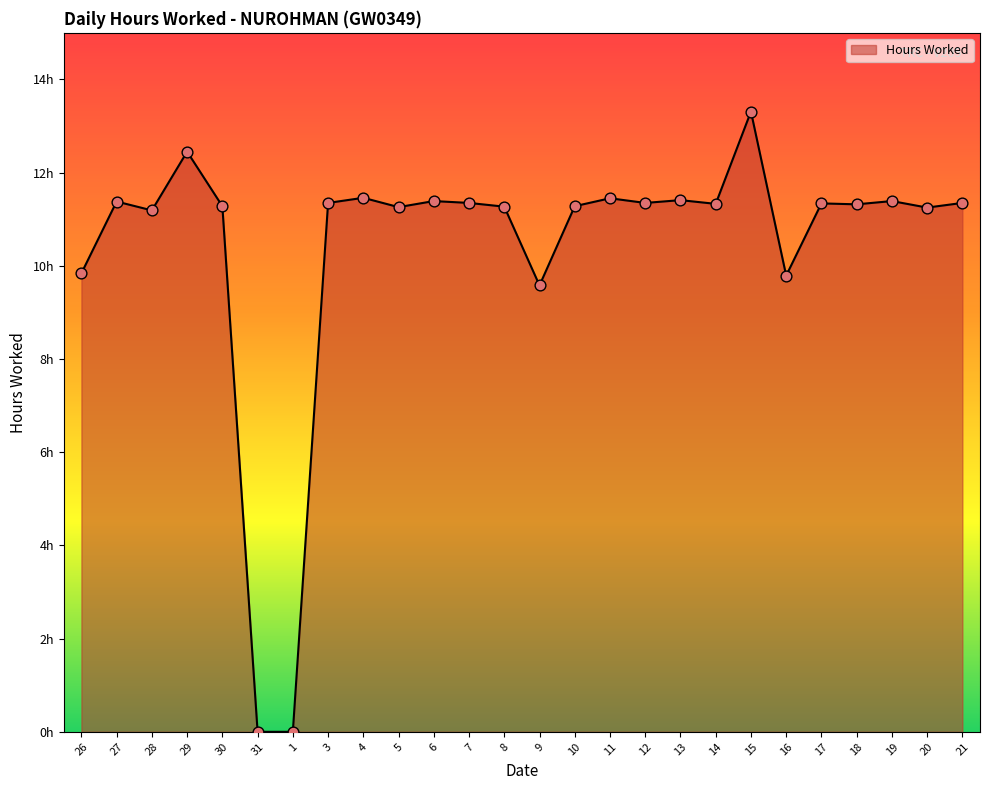

What is the change in value from 26 to 5?

+1.4